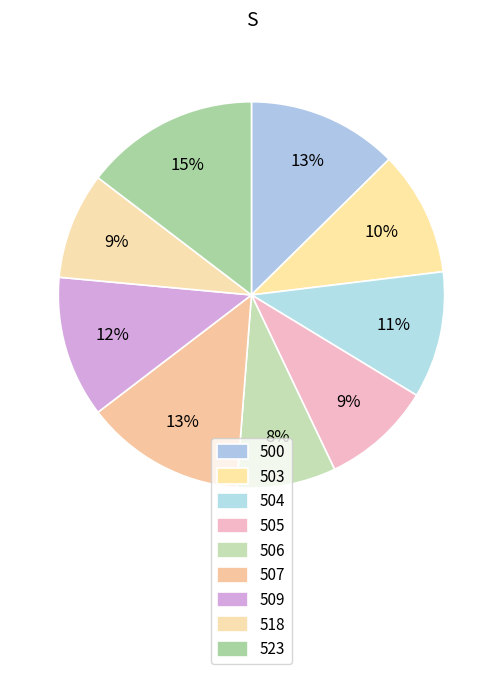

Is there any slice that represents more than half of the pie?

No